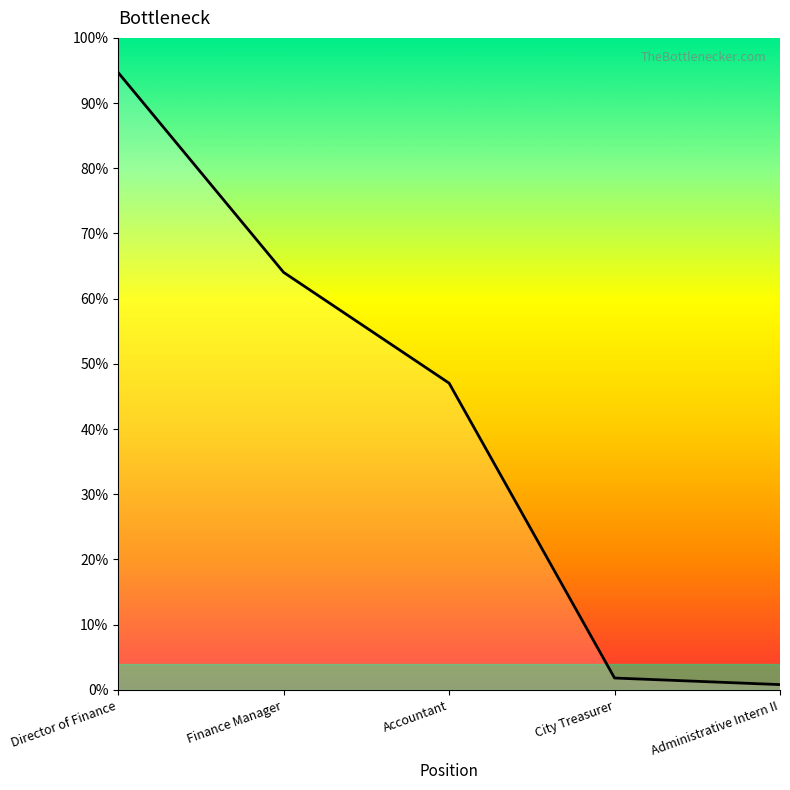

Between Administrative Intern II and Director of Finance, which is larger?

Director of Finance